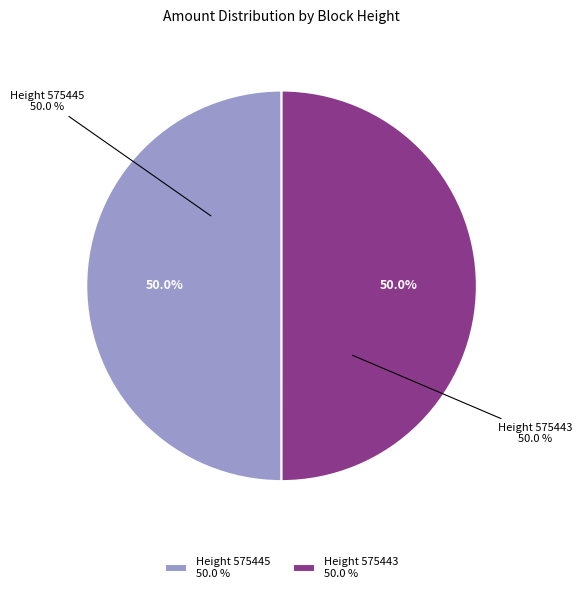

What percentage is the Height 575445 slice, to the nearest percent?

50%